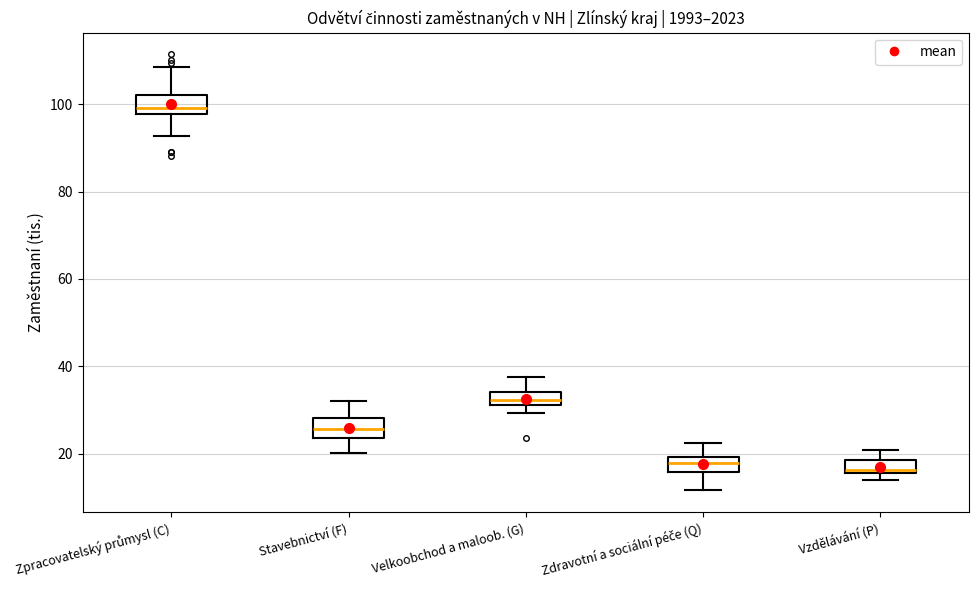

Which box has the highest median line?

Zpracovatelský průmysl (C)